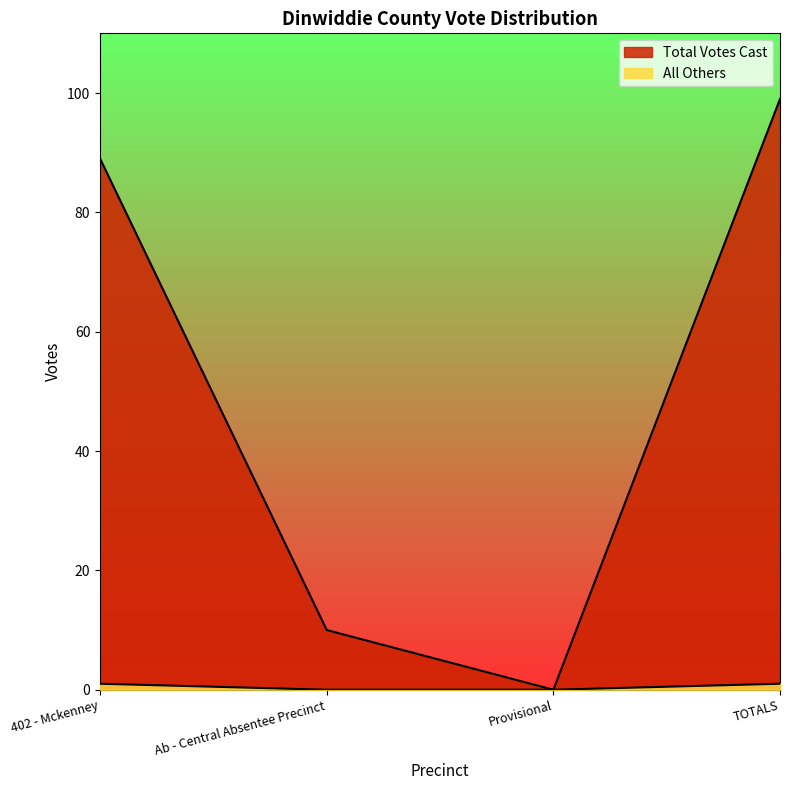

At which label is All Others closest to 0?

Ab - Central Absentee Precinct